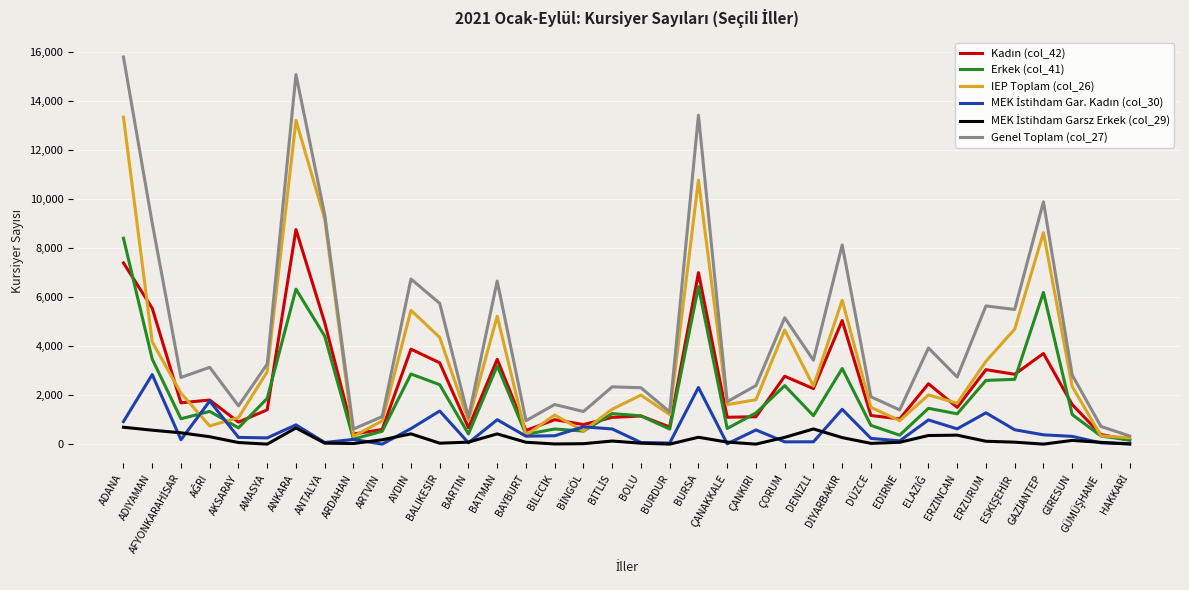

What is the greatest value displayed?

15787